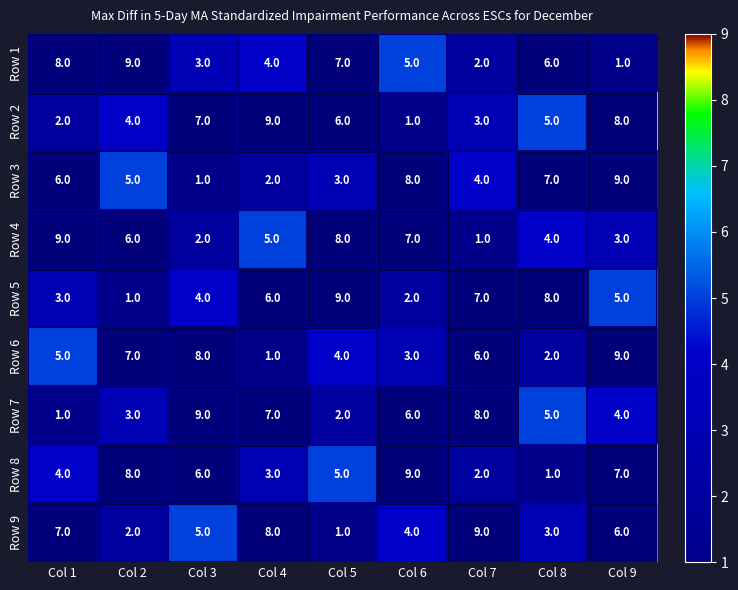

At how many categories does at least one series exceed 1?

9